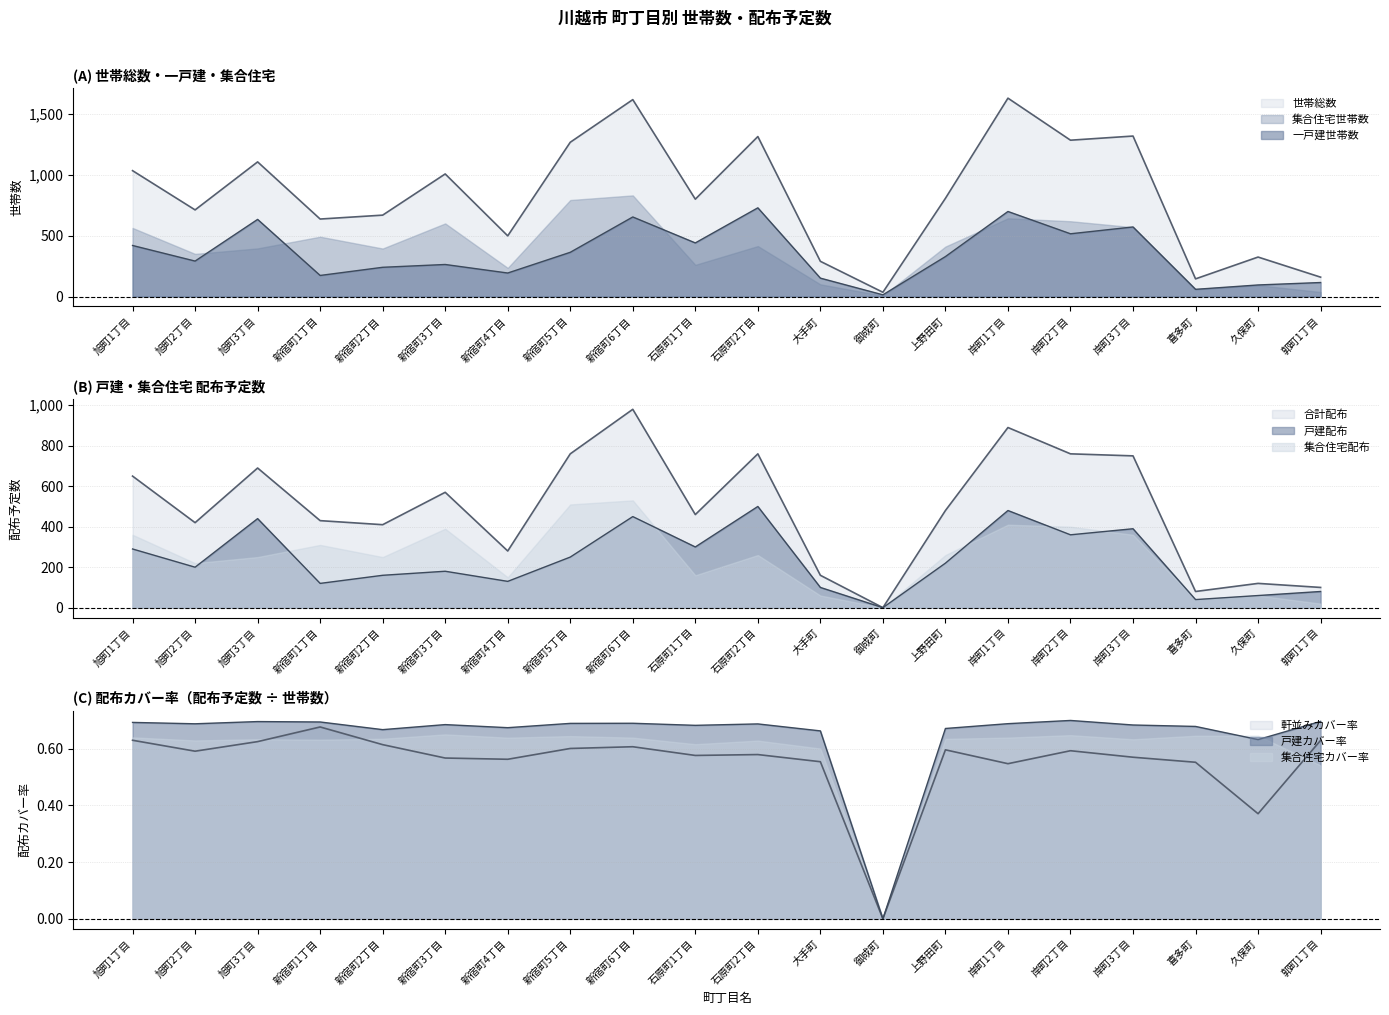

Which series has the widest spread of values?

世帯総数